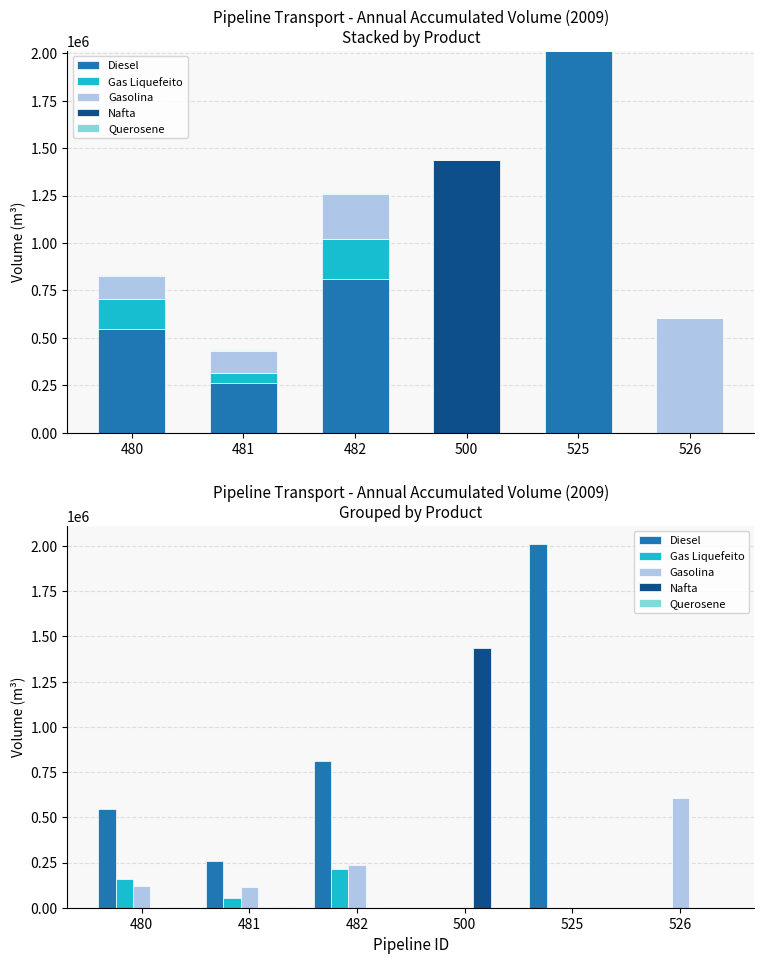

Which series has the largest total across all categories?

Diesel